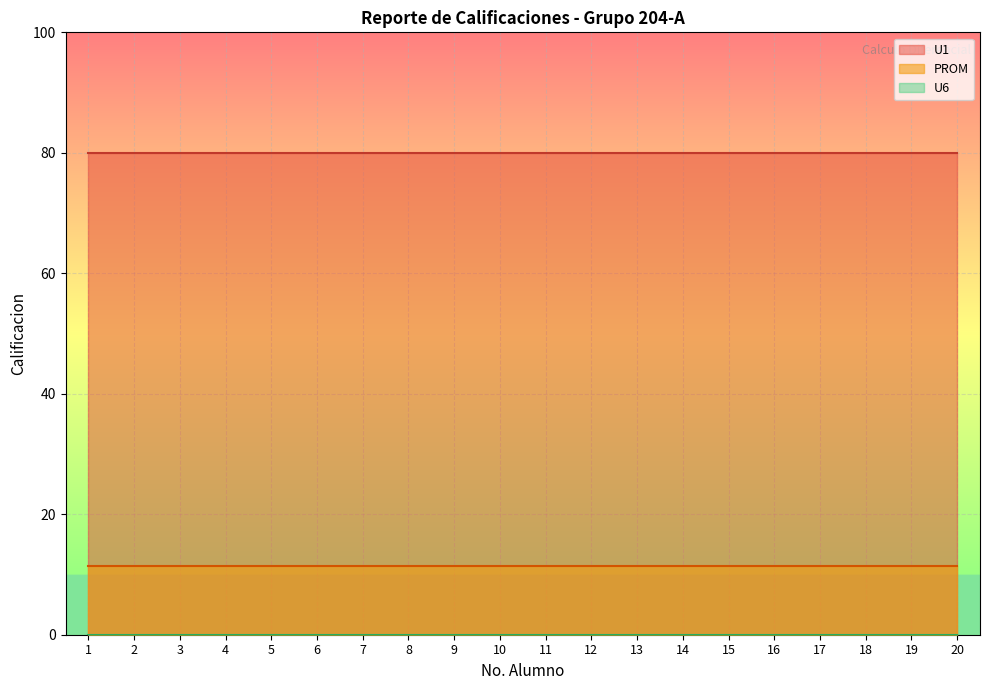

Which category has the lowest value in the PROM series?

1